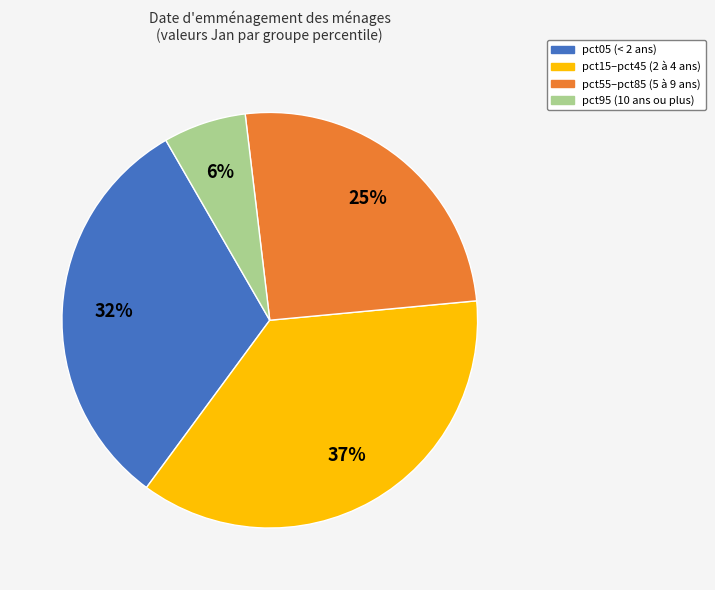

Is there a majority slice in this chart?

No